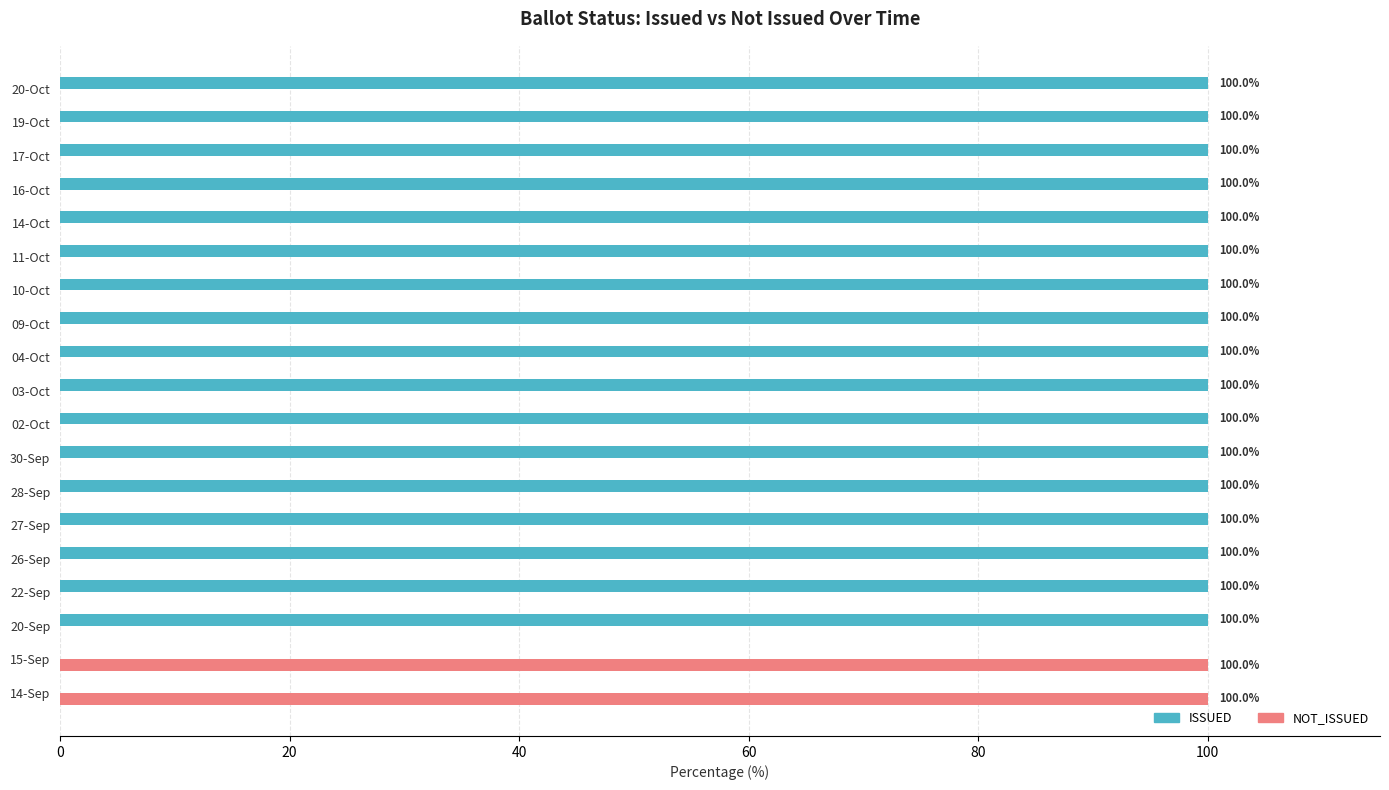

What is the highest value of the ISSUED series?

100